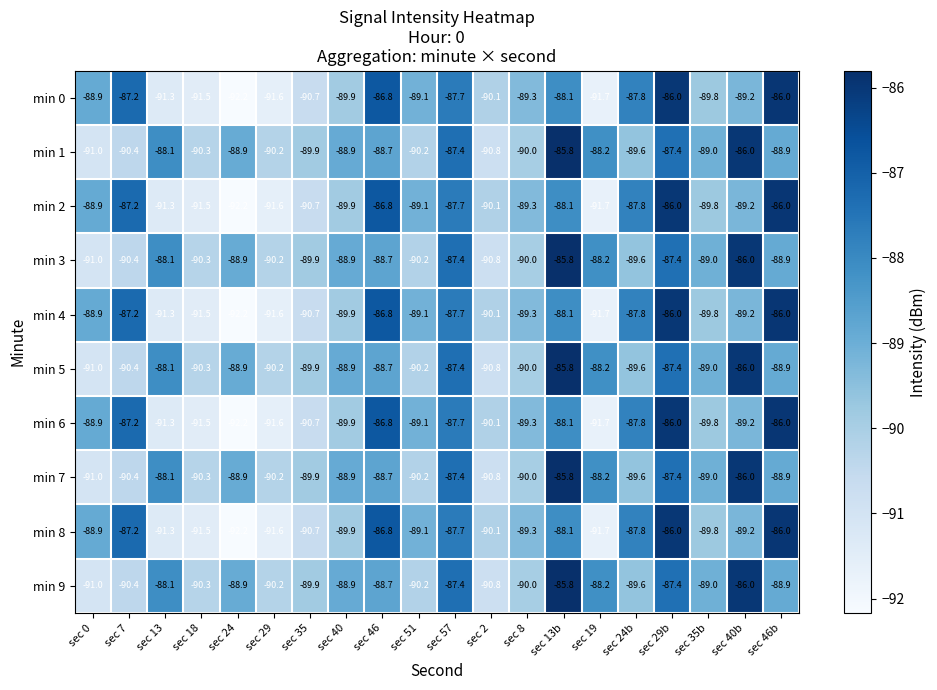

What is the approximate value of min 2 at sec 19?

-91.7